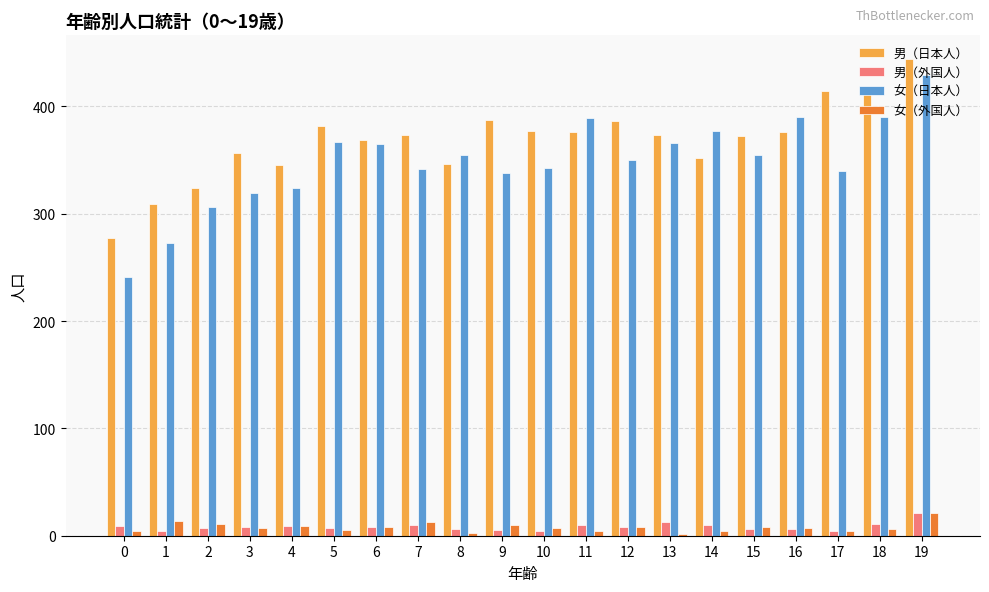

What is the spread (max minus min) of values at 5?

377